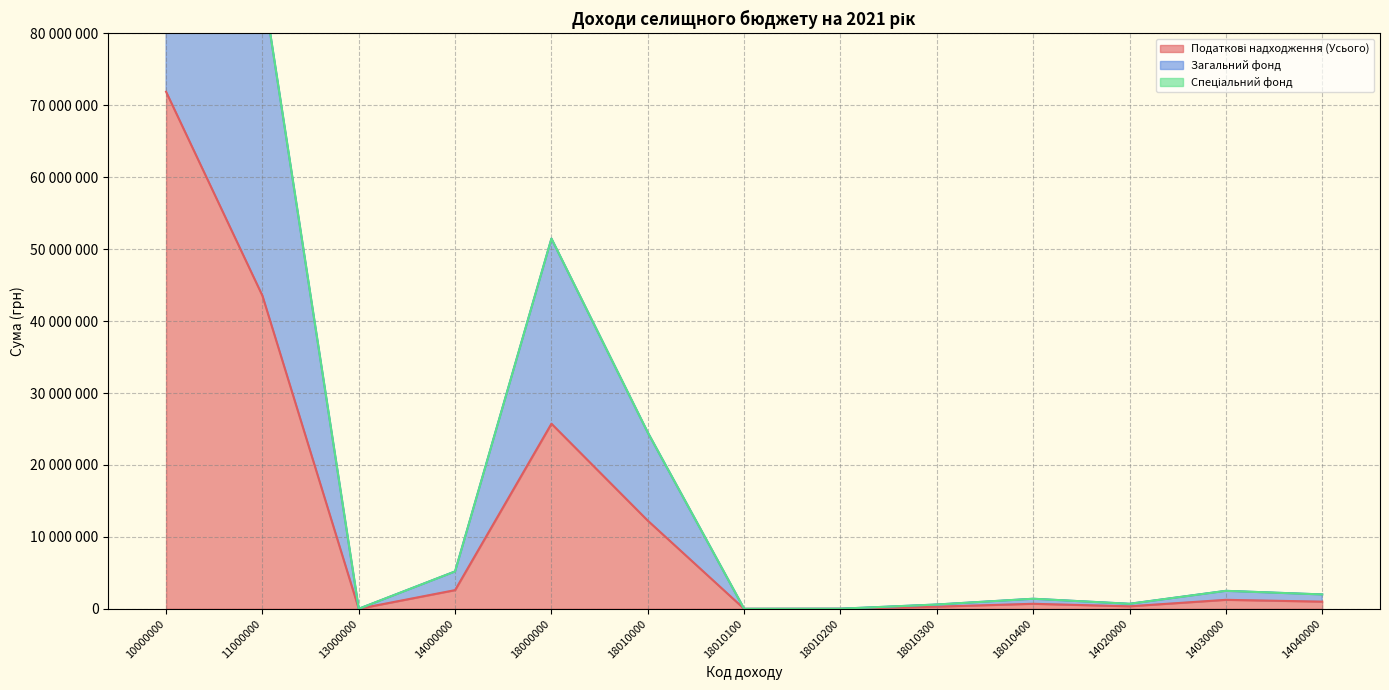

True or false: Податкові надходження (Усього) and Загальний фонд cross at least once.

False